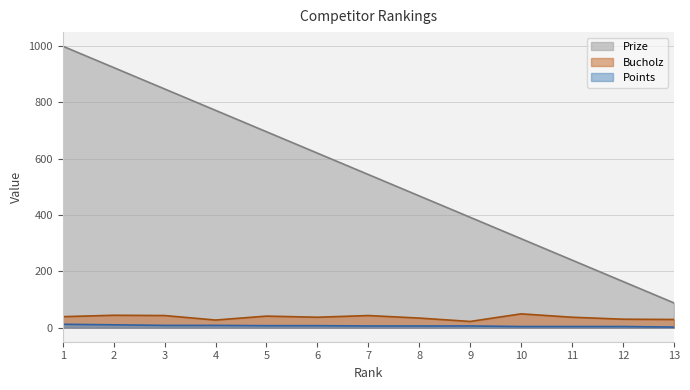

Between 7 and 12, which series saw the biggest shift?

Prize